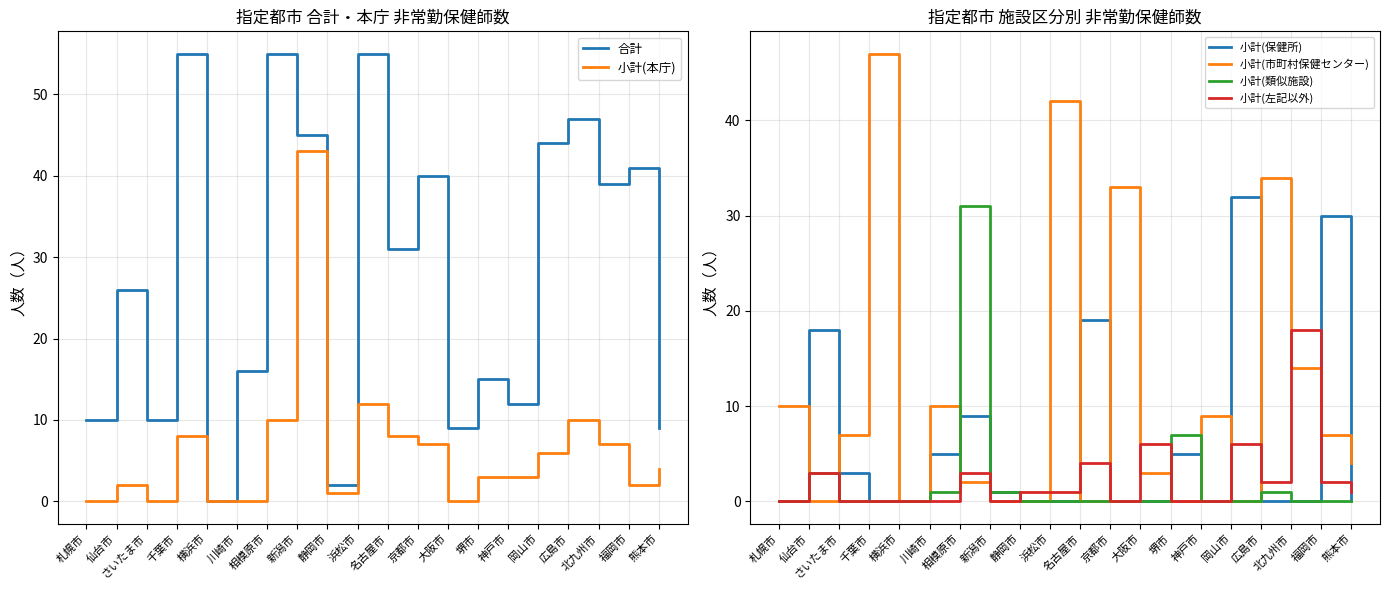

Which series has the largest total across all categories?

合計